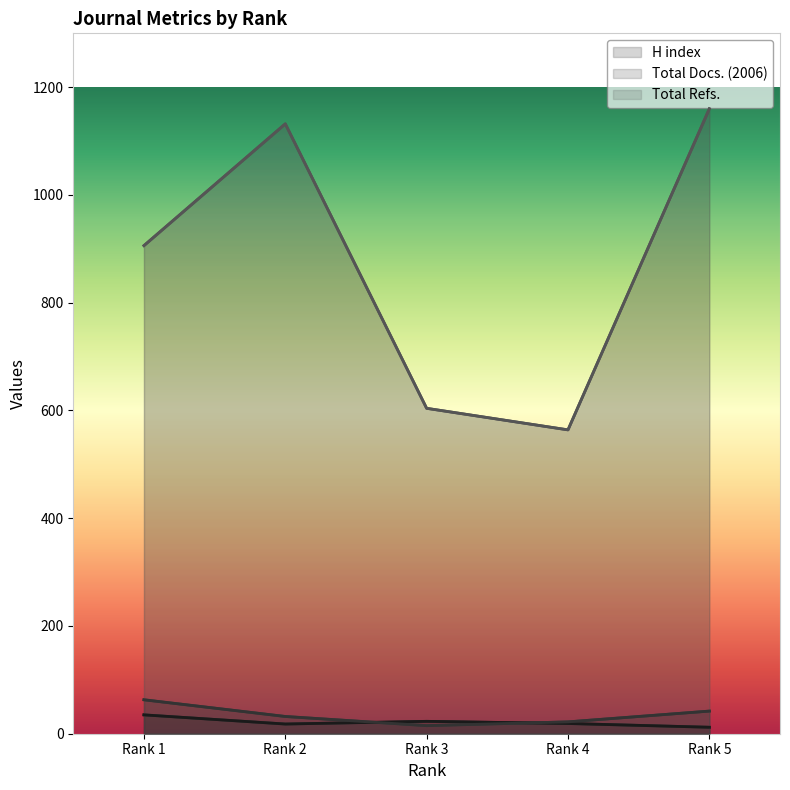

What are all the series names shown in the legend?

H index, Total Docs. (2006), Total Refs.